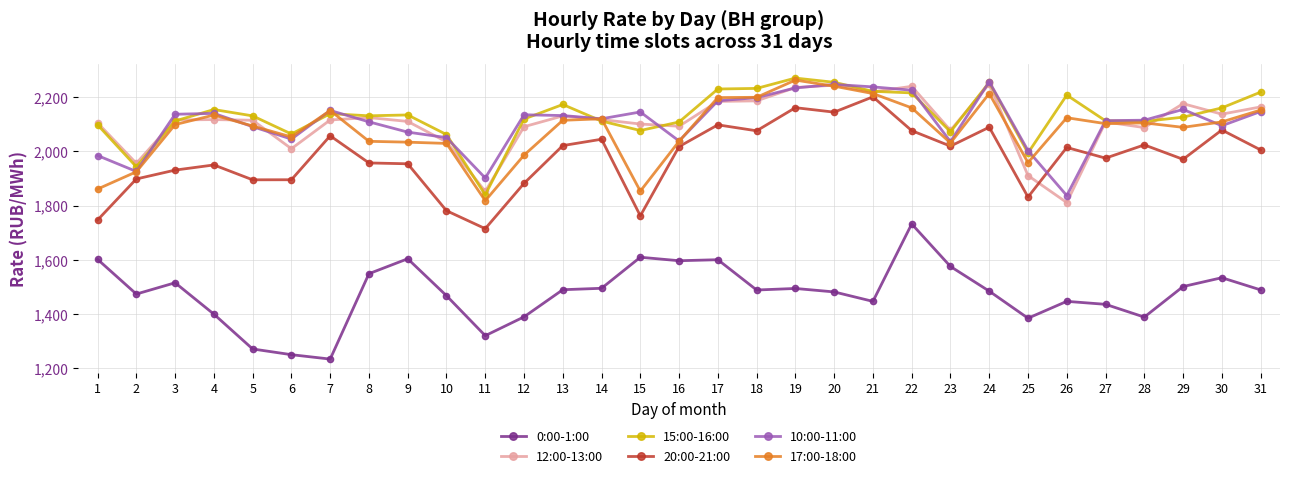

What is the total value across all series at 21?

12537.4